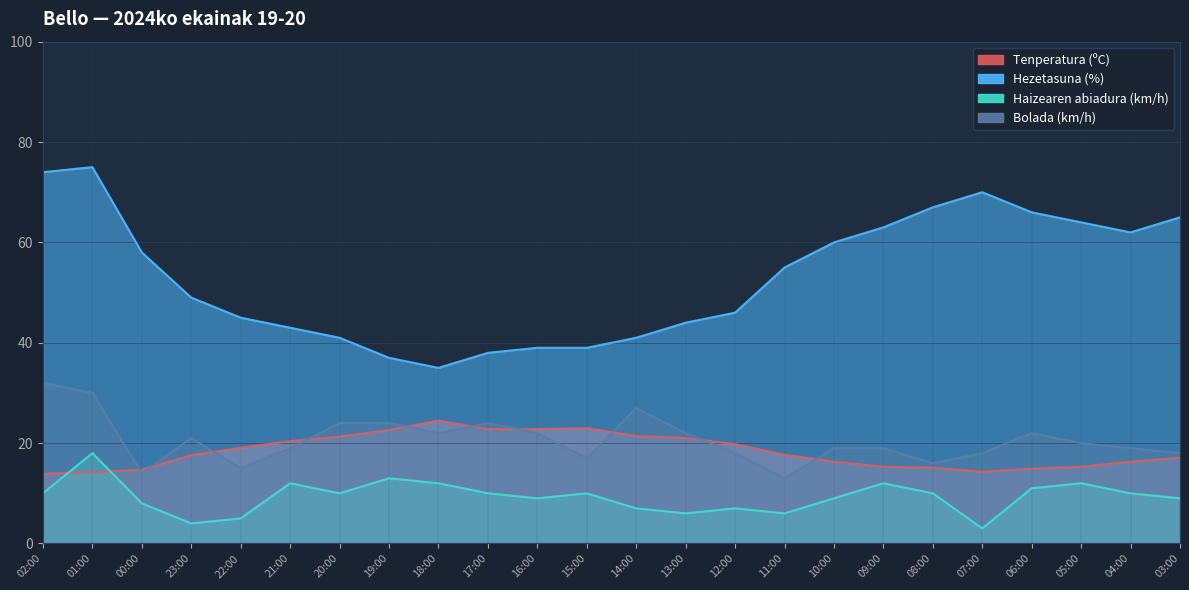

After their last crossing, which series has the higher values: Haizearen abiadura (km/h) or Tenperatura (ºC)?

Tenperatura (ºC)